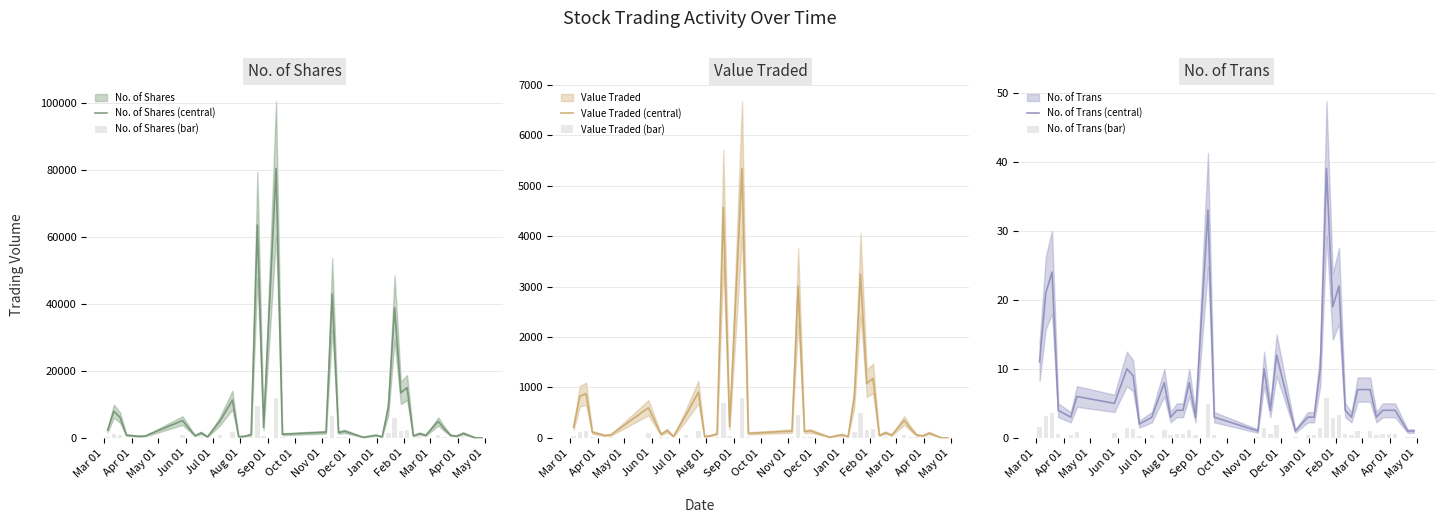

What is the highest value of the No. of Shares (central) series?

80454